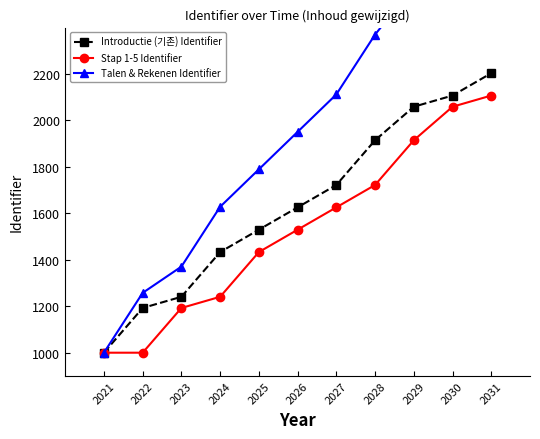

The value of Stap 1-5 Identifier at 2021 is 1506.7. True or false?

False